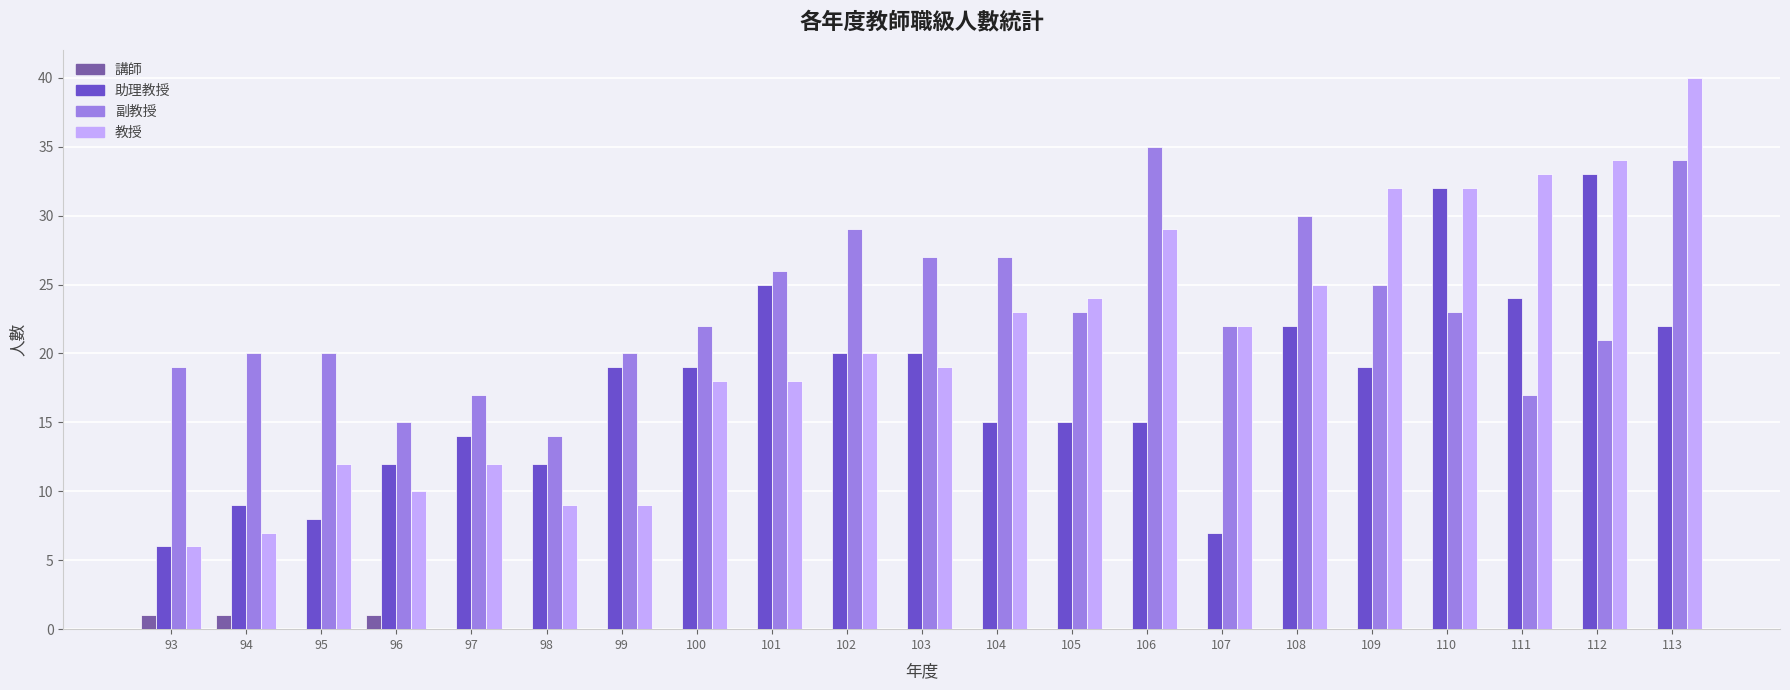

The 副教授 series shows 42 at 108. True or false?

False